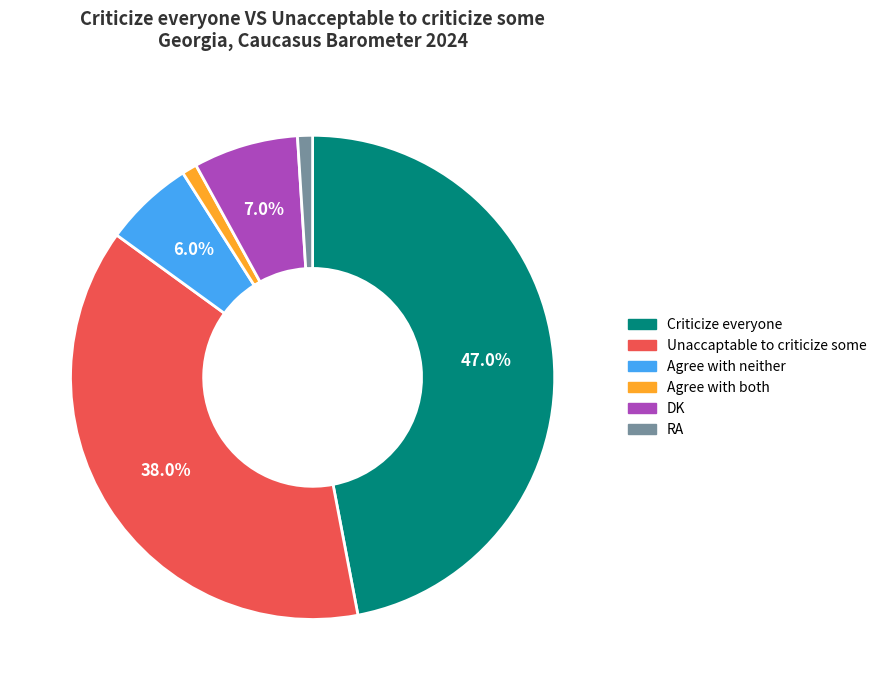

To the nearest percent, what is the difference between the largest and smallest slice percentages?

46%